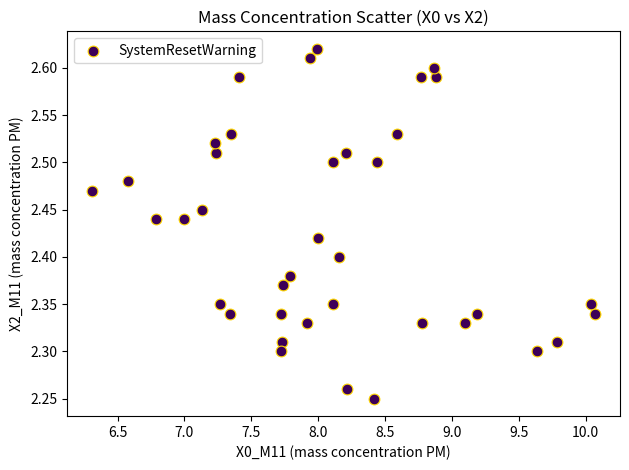

What is the range of Y values (max minus min)?

0.4